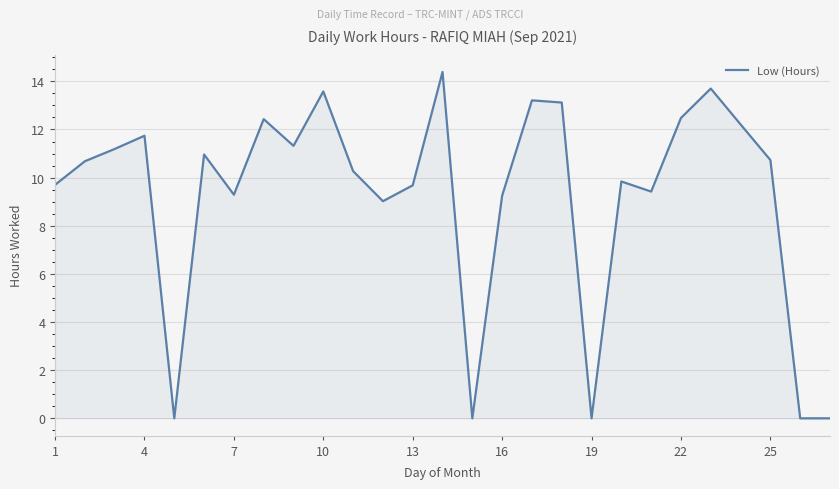

What is the maximum value shown in the chart?

14.4